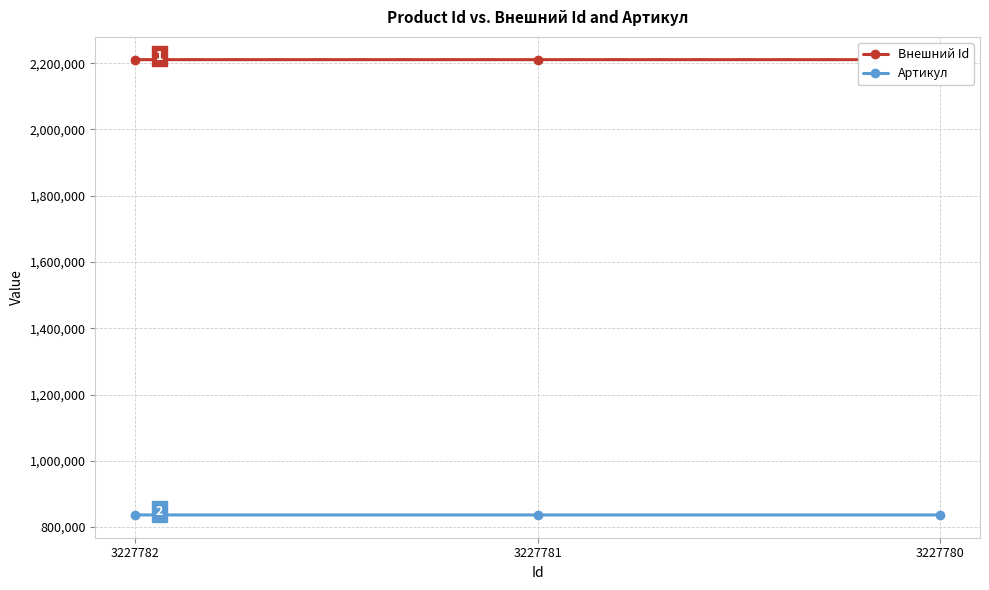

What is the difference between the Внешний Id values at 3227780 and 3227781?

1